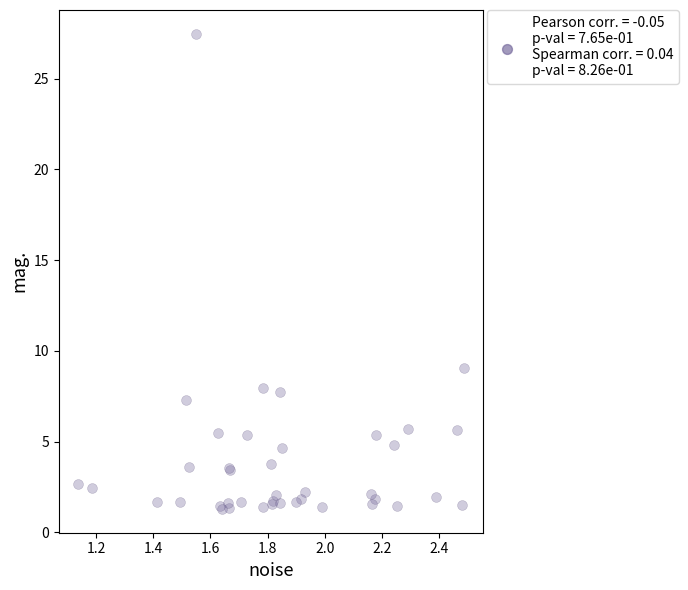

What Y value in the scatter plot is closest to 14?

9.1